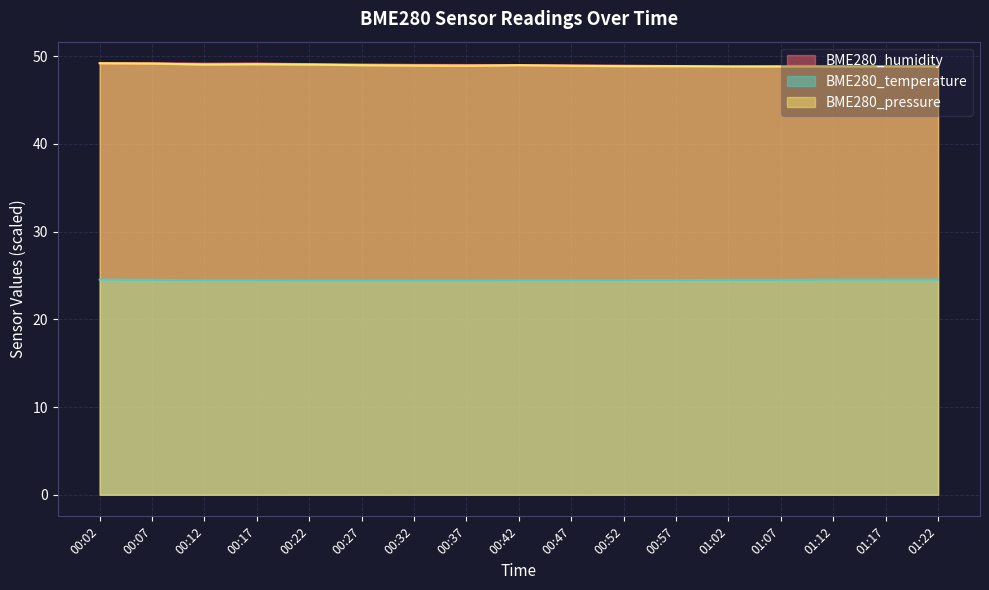

True or false: BME280_humidity has a value of 17.7 at 00:52.

False